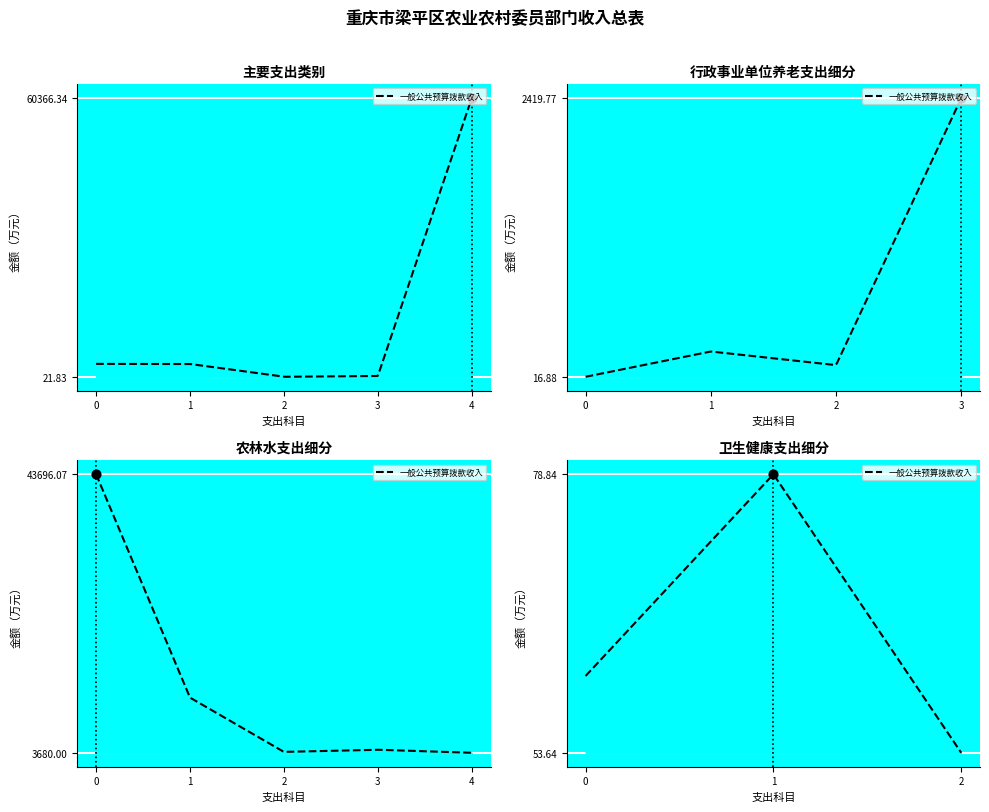

What is the change in value from 机关事业单位基本养老保险缴费支出 to 机关事业单位职业年金缴费支出?

-117.4